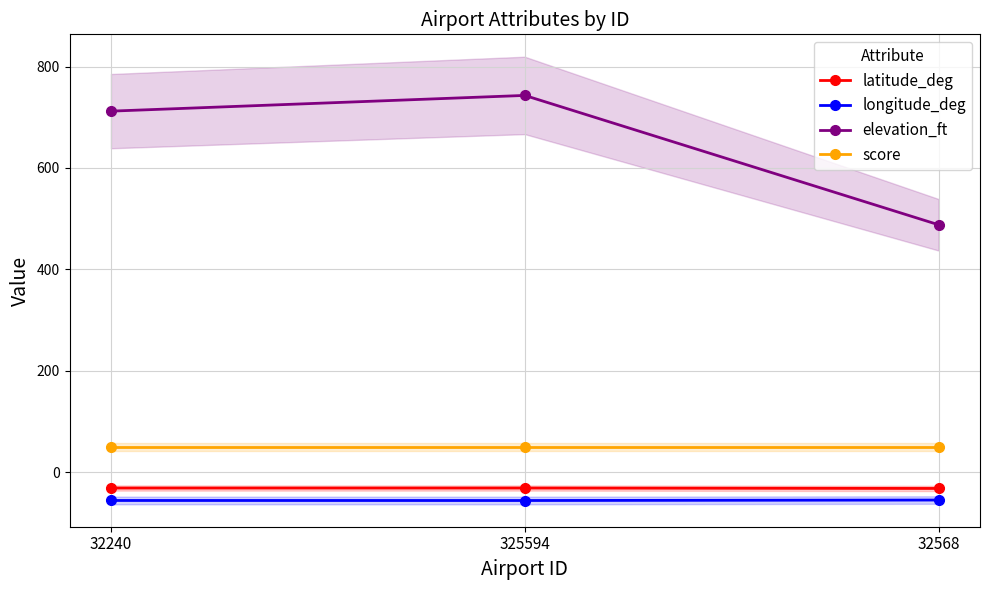

How many data points does each series have?

3